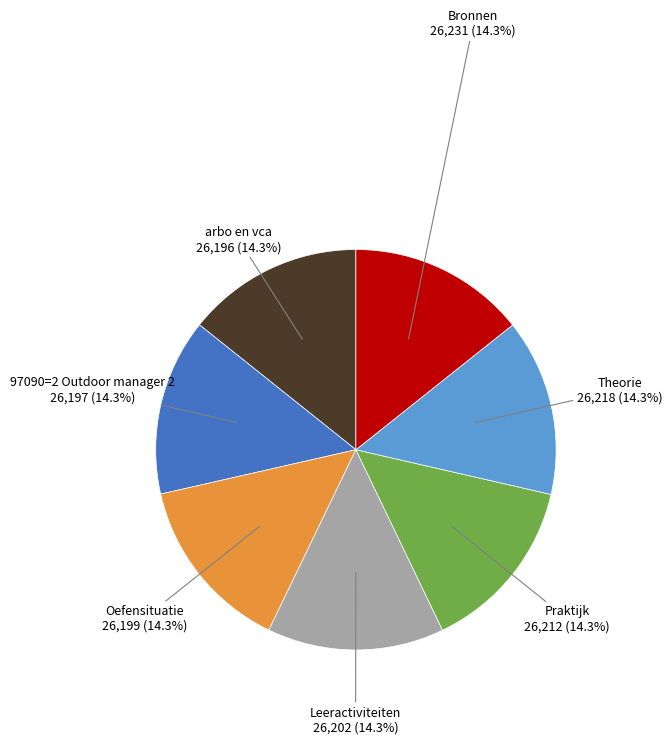

What is the ratio of the value at Theorie to the value at Praktijk?

1.0